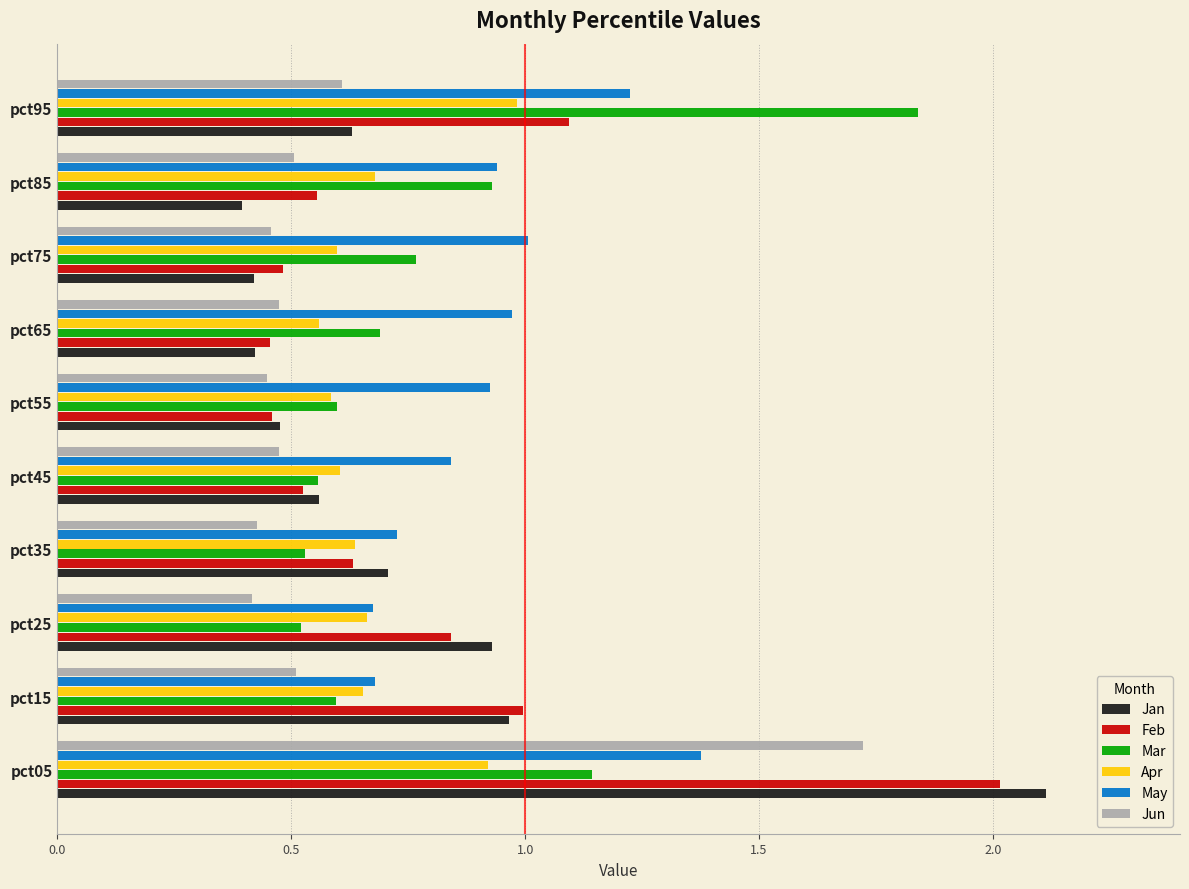

Which series has the widest spread of values?

Jan